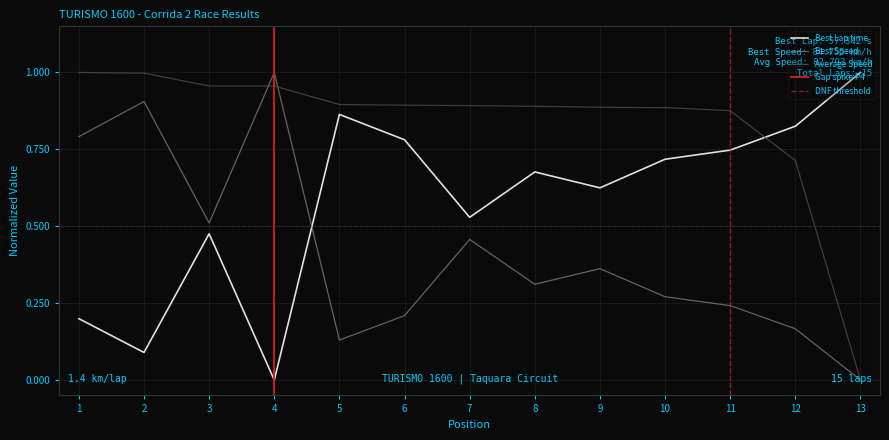

What is the difference between the maximum and second lowest values in the Best Speed series?

0.9